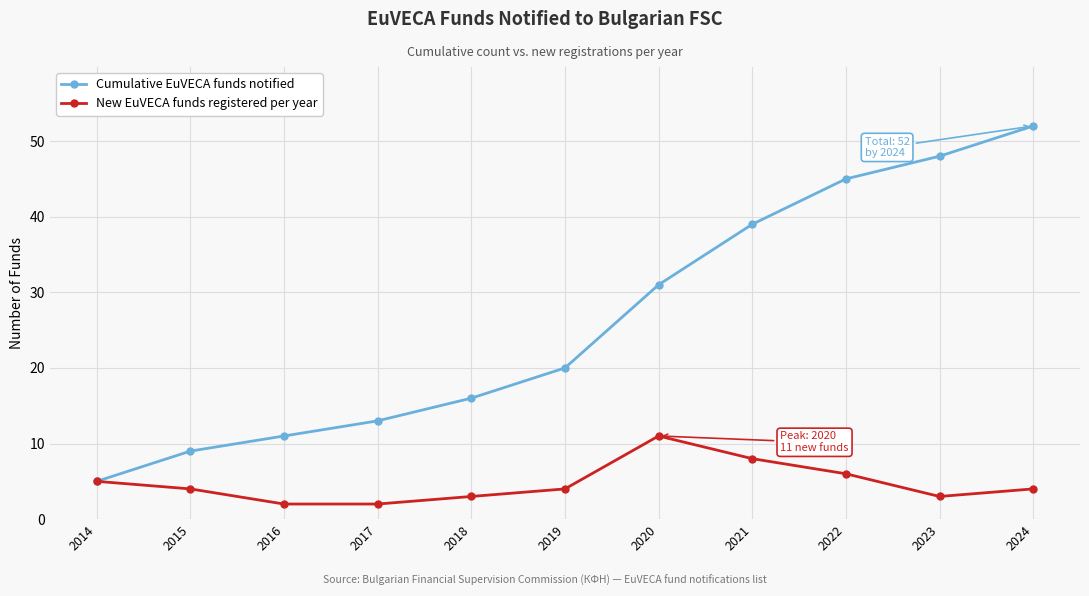

How many values in the Cumulative EuVECA funds notified series are below 20?

5